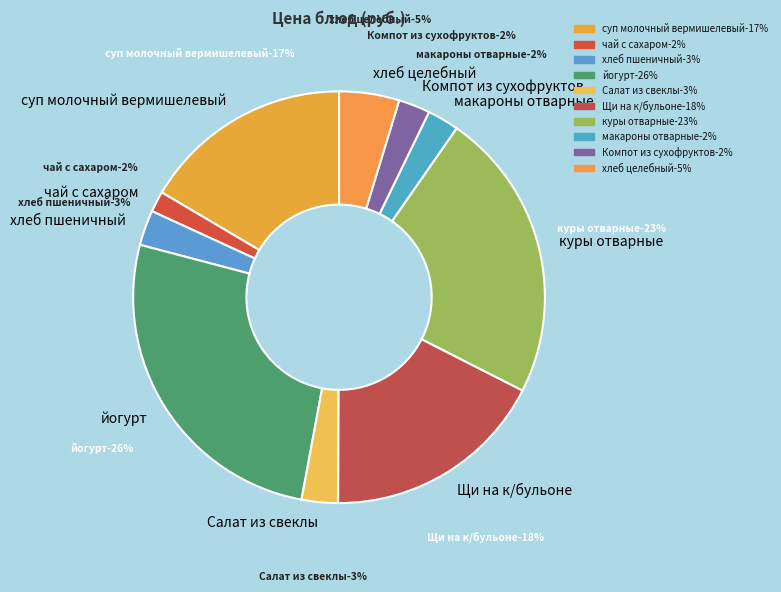

How many slices are in this pie chart?

10